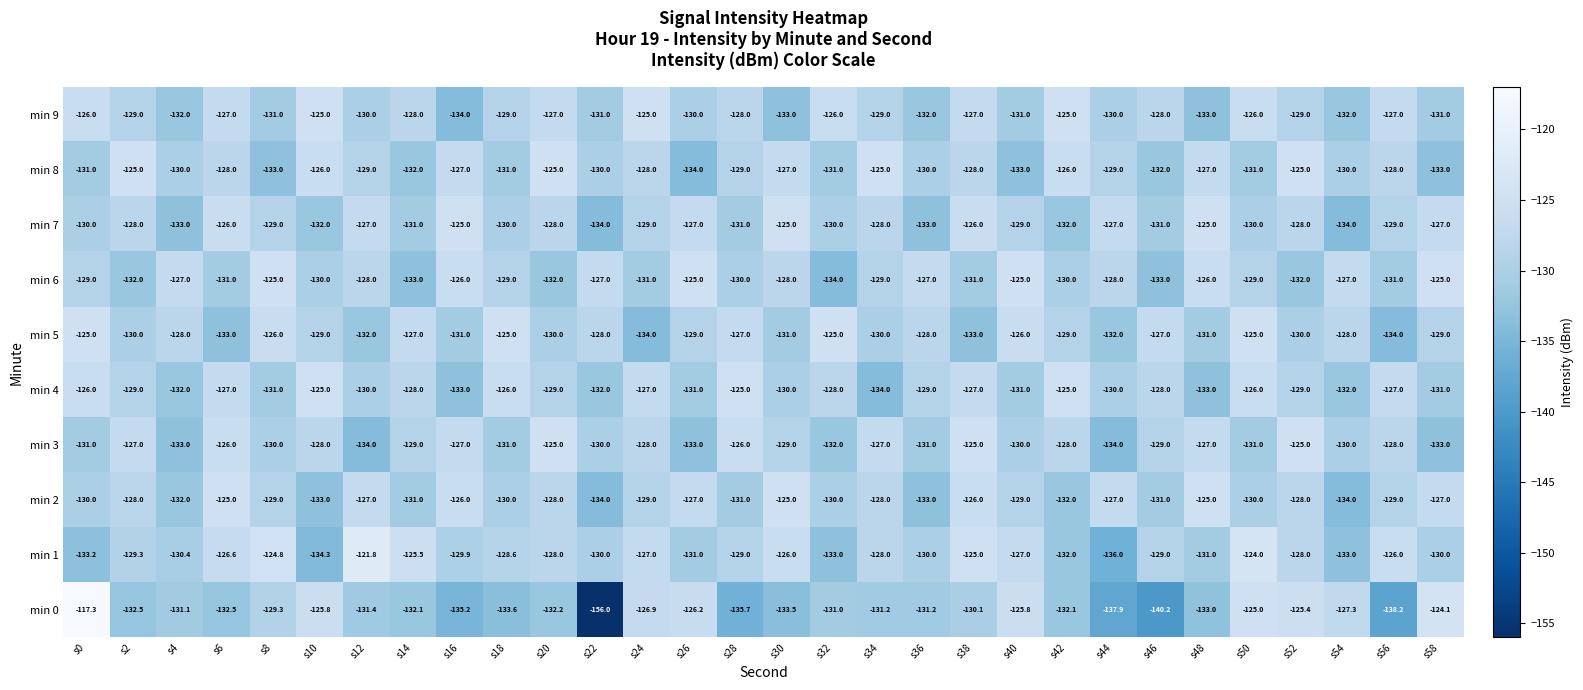

How many data points in min 7 are above -129?

13